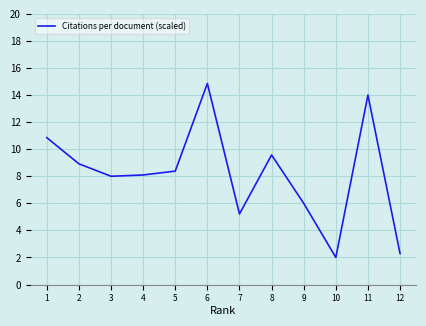

Rank the categories by value from lowest to highest.

10, 12, 7, 9, 3, 4, 5, 2, 8, 1, 11, 6